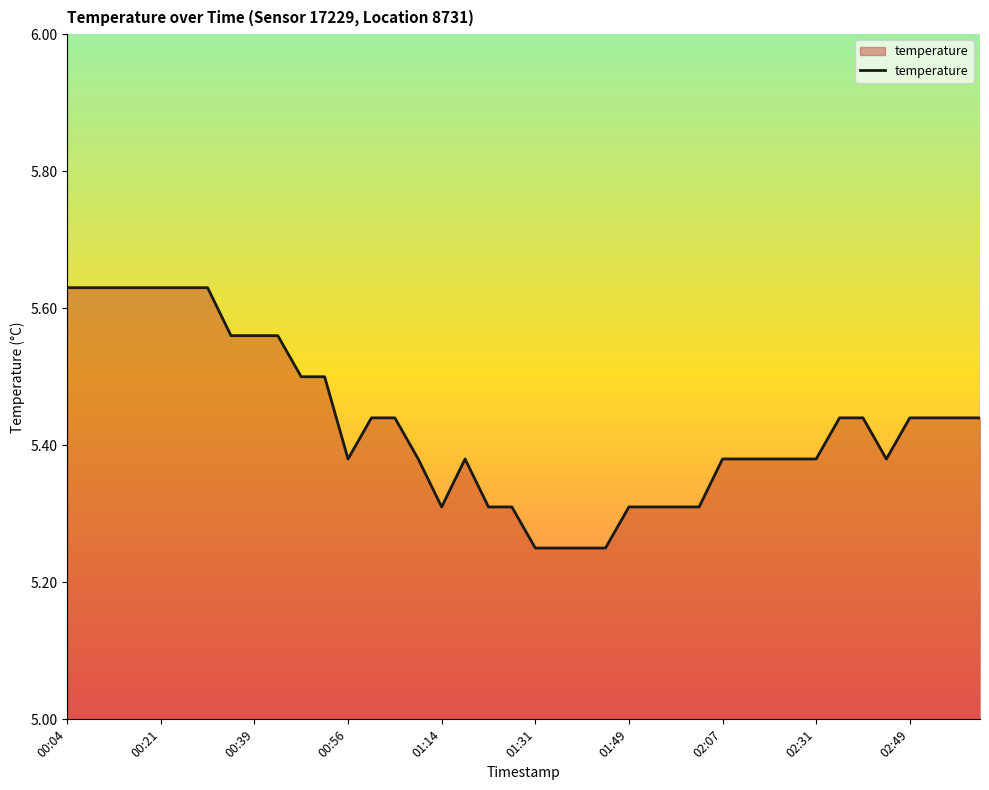

What is the difference between the maximum and minimum values?

0.4